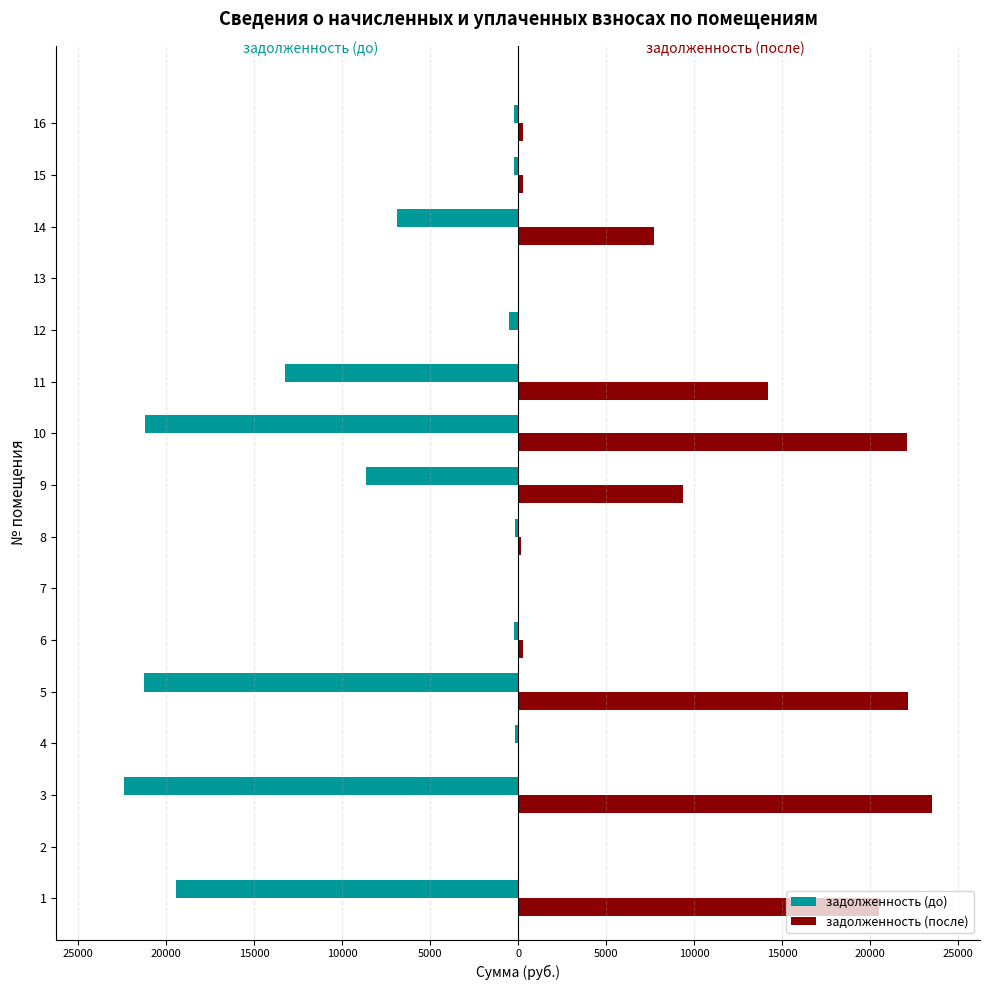

What is the smallest value displayed?

-22423.3